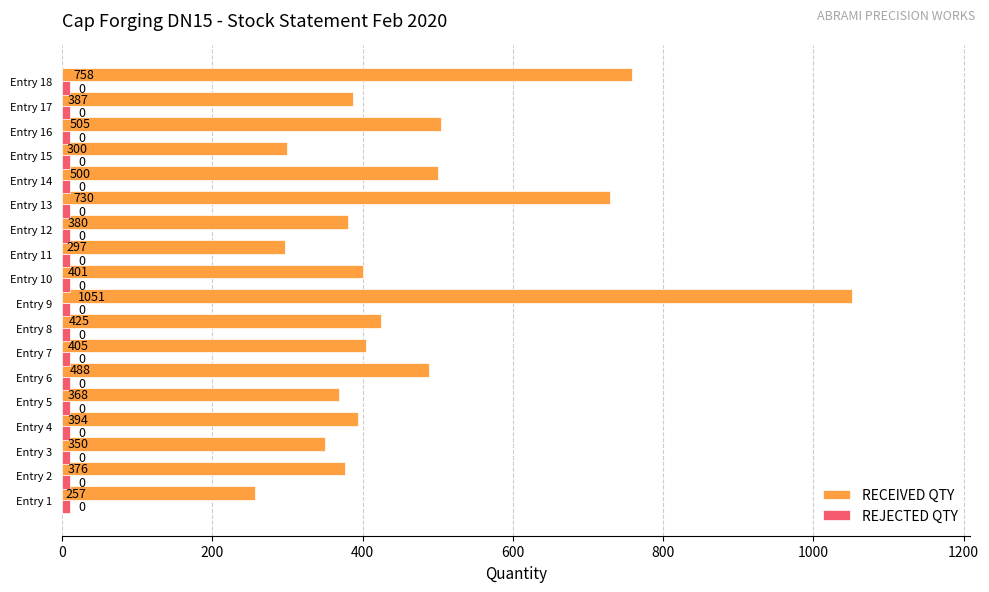

At which category is the sum across all series the highest?

Entry 9